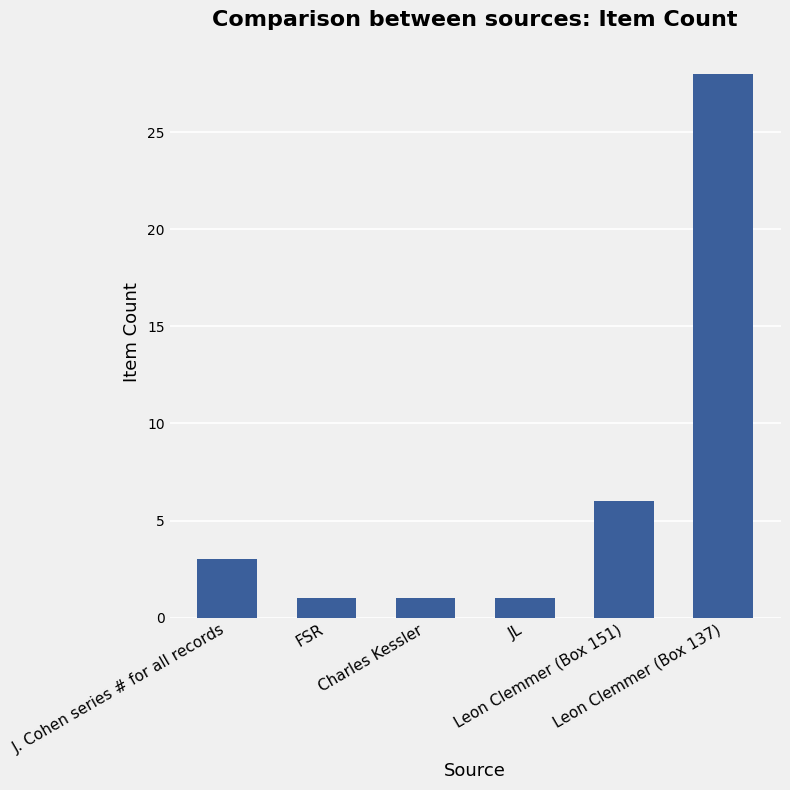

How many bars are there in total?

6